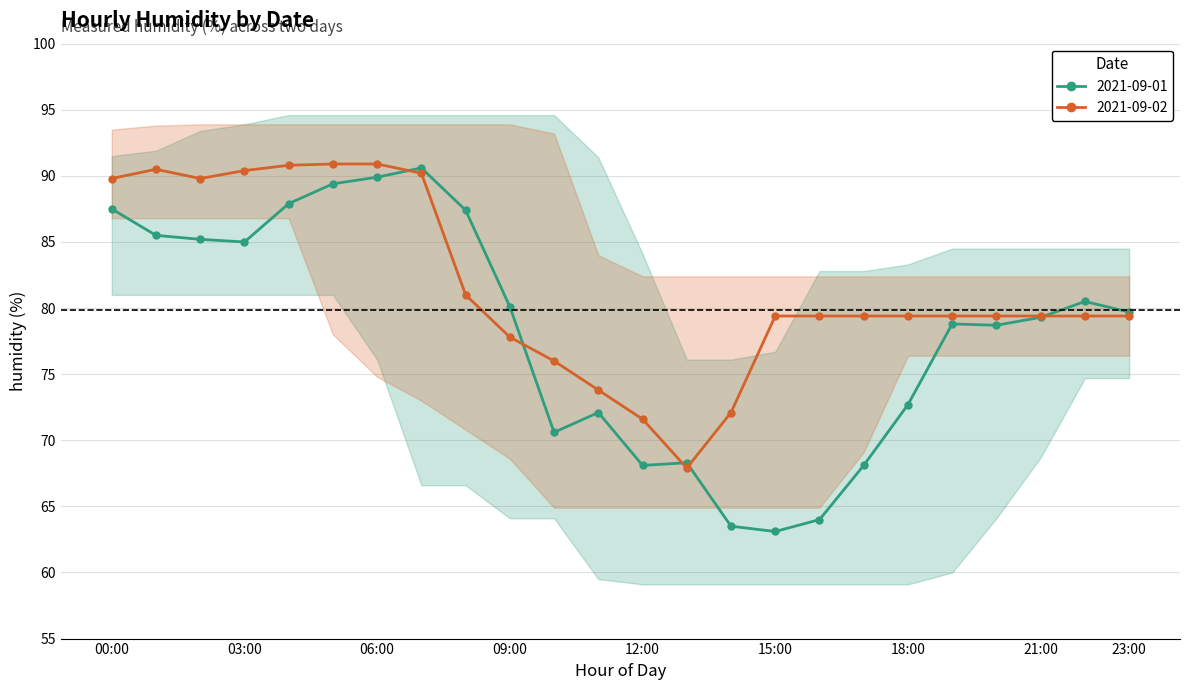

Where do 2021-09-01 and 2021-09-02 first cross each other?

06:00 and 07:00